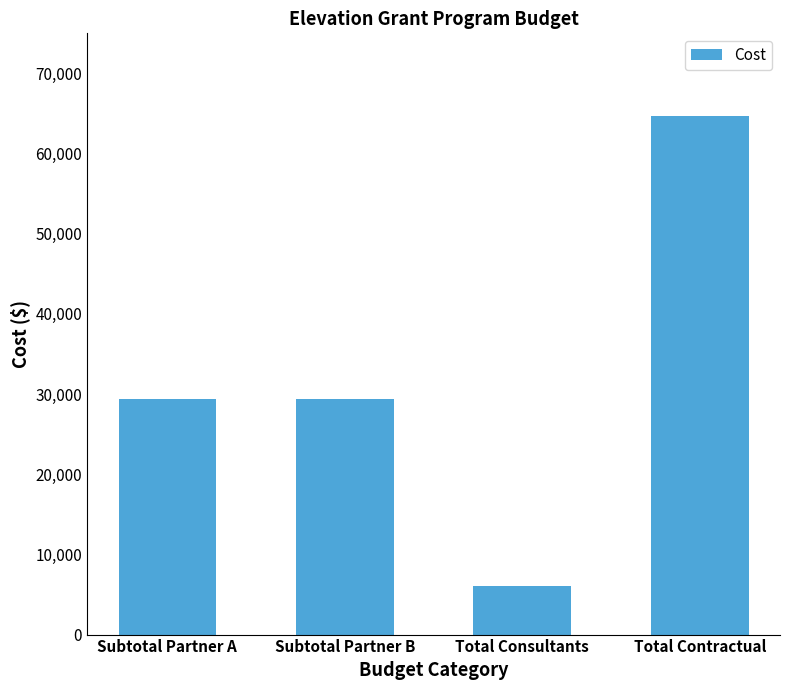

At which category does the chart reach its peak across all series?

Total Contractual